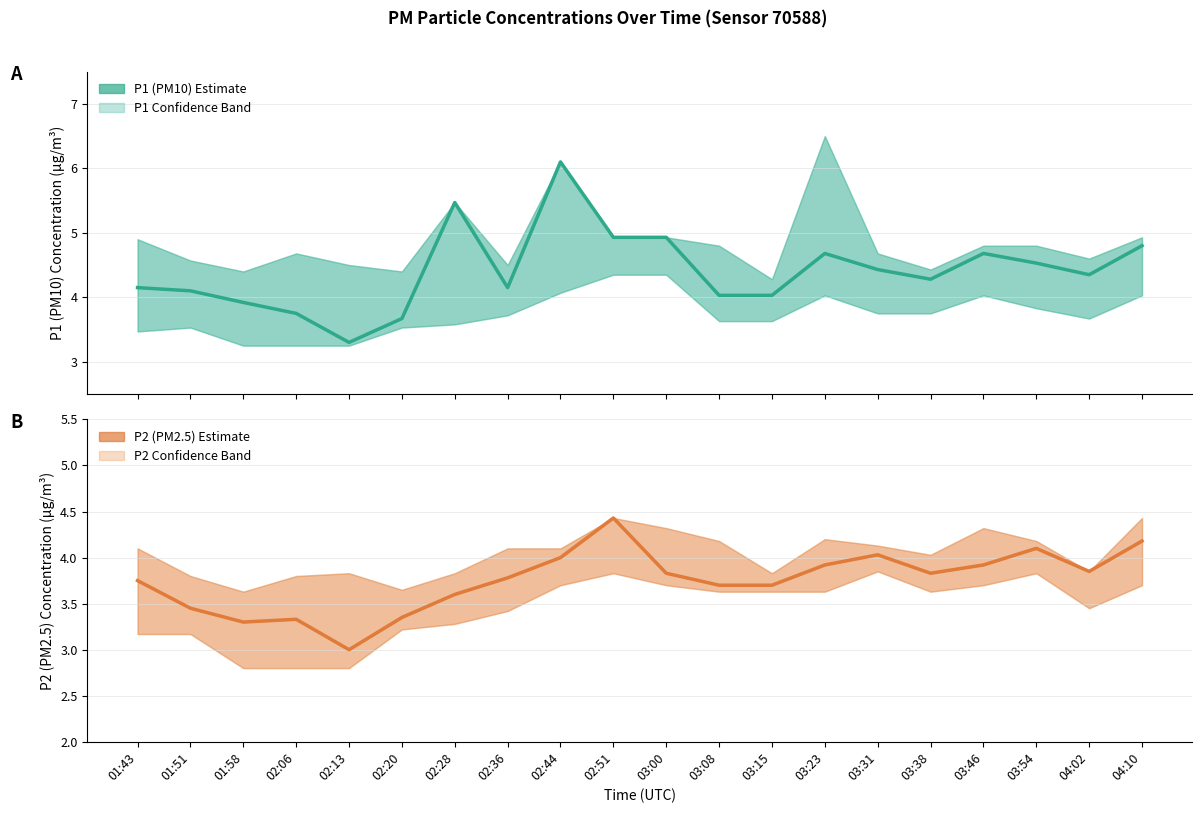

What is the sum of the P1 (PM10) values at 02:44 and 02:36?

10.2